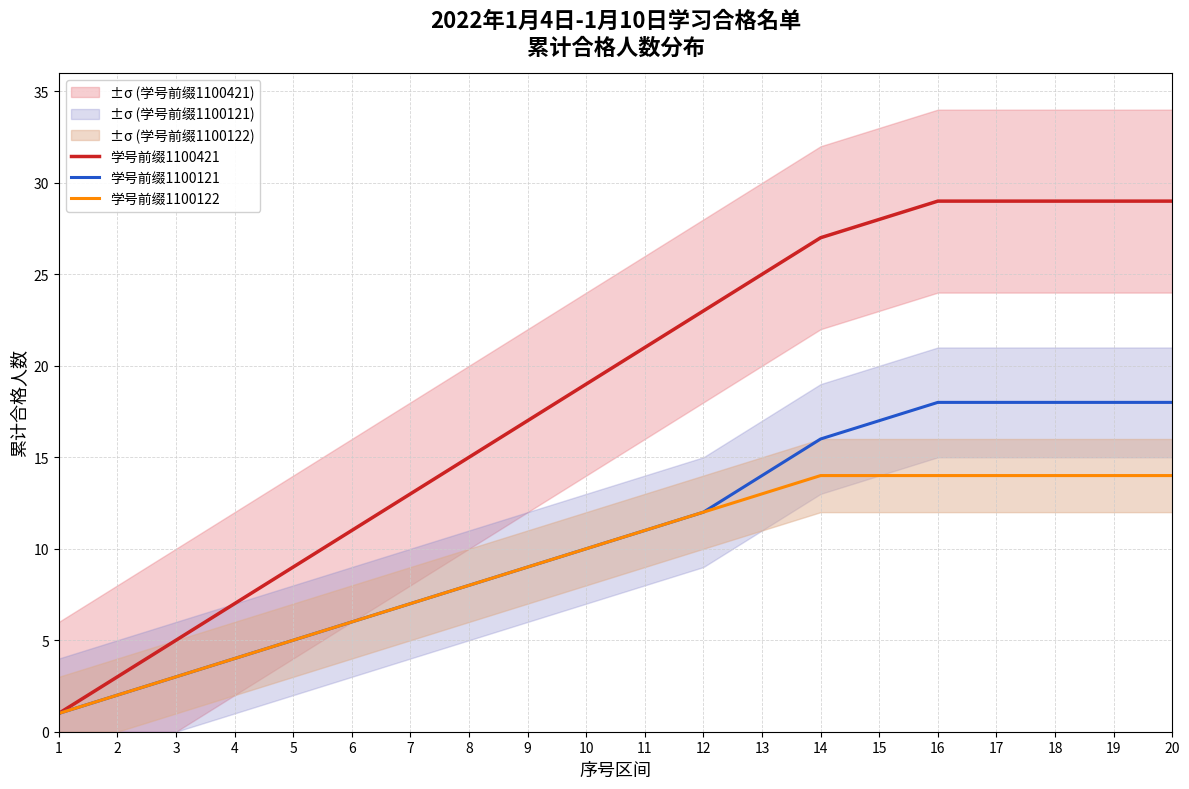

True or false: 学号前缀1100421 has more than 0 interior local peaks.

False